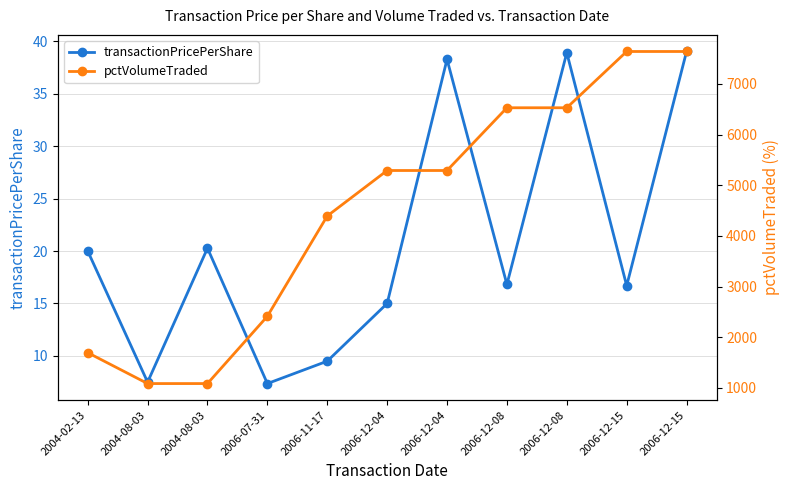

What is the difference between the transactionPricePerShare values at 2006-07-31 and 2004-08-03?

0.1